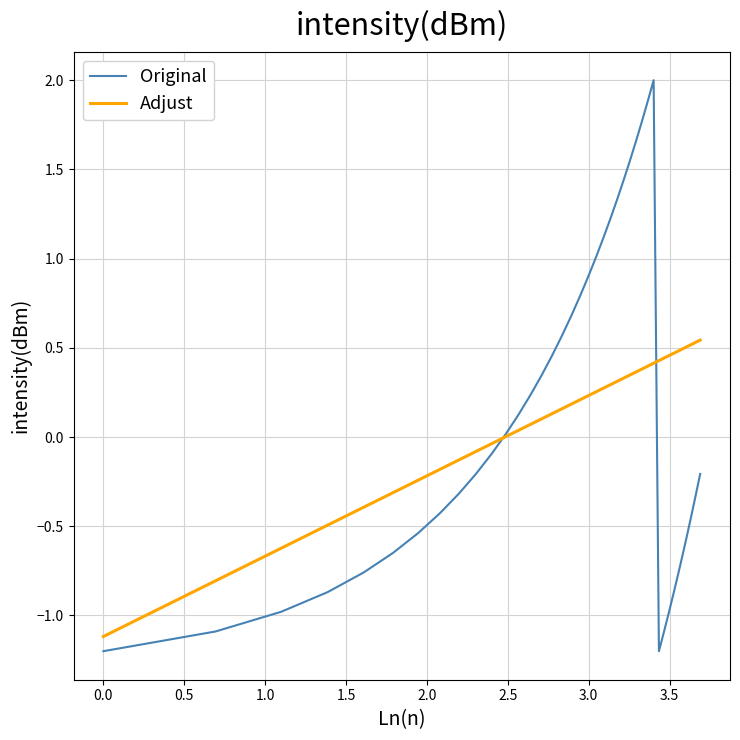

List the series in order of their peak value, highest first.

Original, Adjust